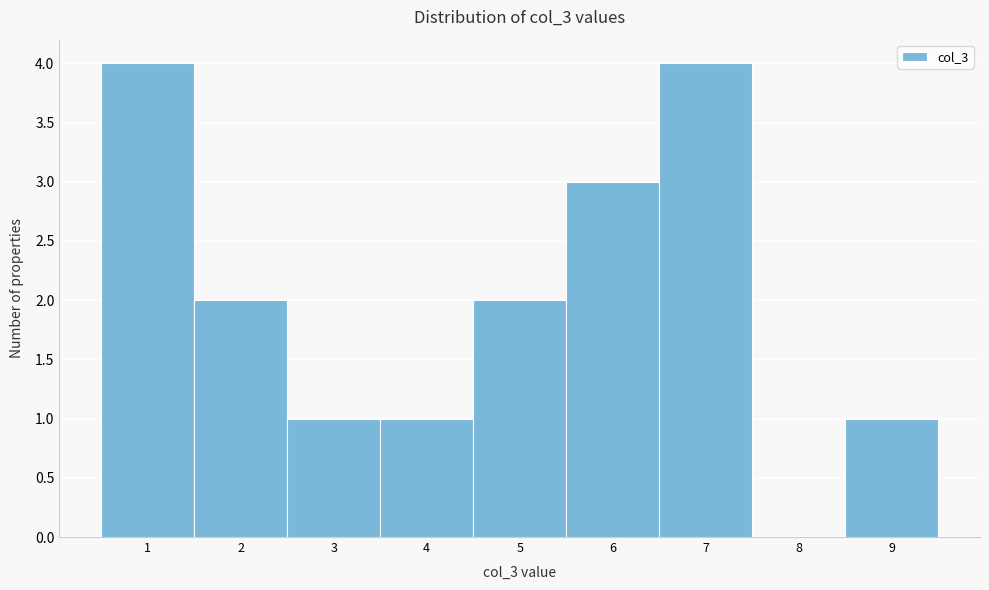

Reading left to right, transcribe this chart: for each bar, give the range it covers on the x-axis and its height. The values are not printed on the chart, so give them approximately, as read against the axis.

0.5 to 1.5: 4
1.5 to 2.5: 2
2.5 to 3.5: 1
3.5 to 4.5: 1
4.5 to 5.5: 2
5.5 to 6.5: 3
6.5 to 7.5: 4
7.5 to 8.5: 0
8.5 to 9.5: 1